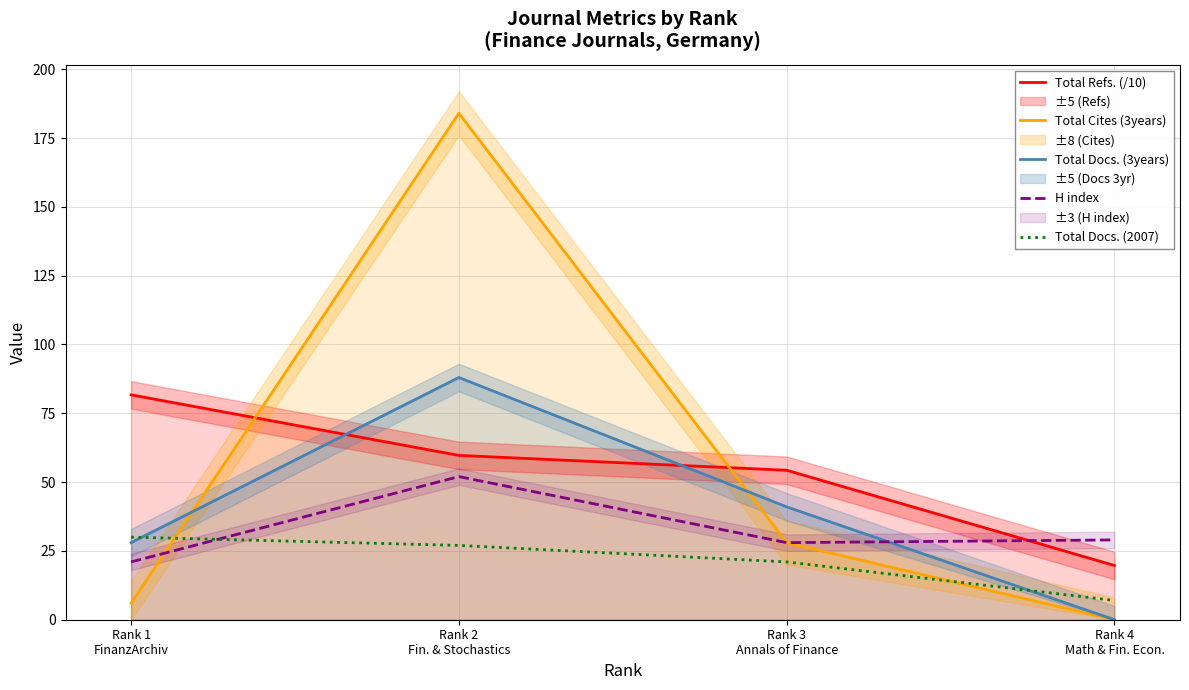

What is the sum of the H index values at Rank 3
Annals of Finance and Rank 4
Math & Fin. Econ.?

57.0